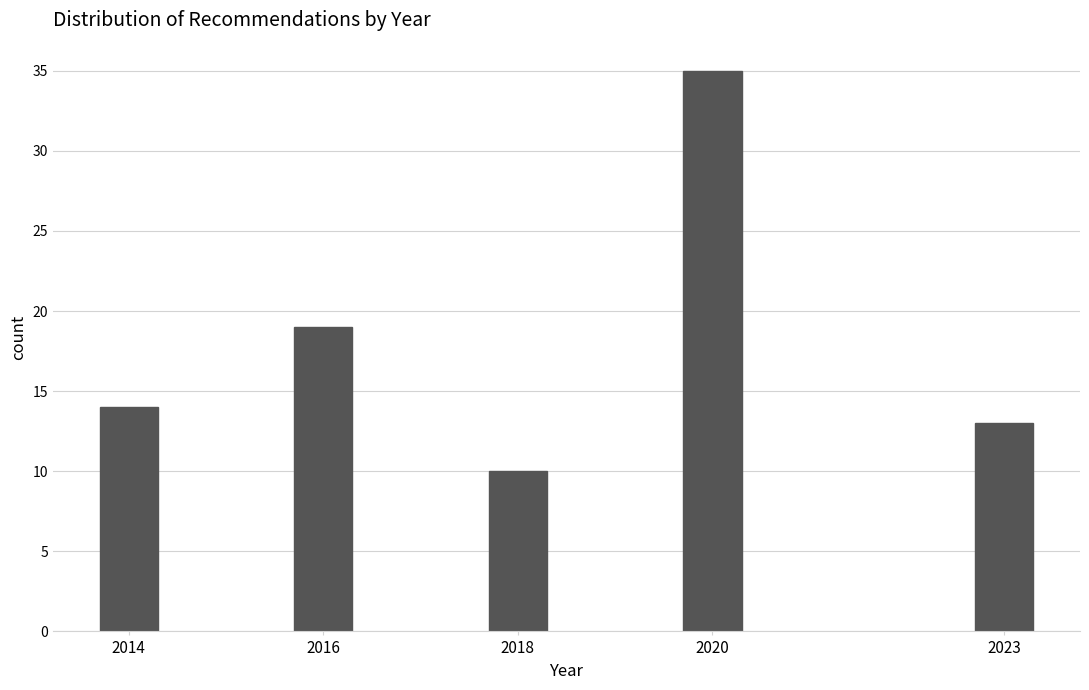

Reading right to left, list all the values displayed in this chart.

13	35	10	19	14